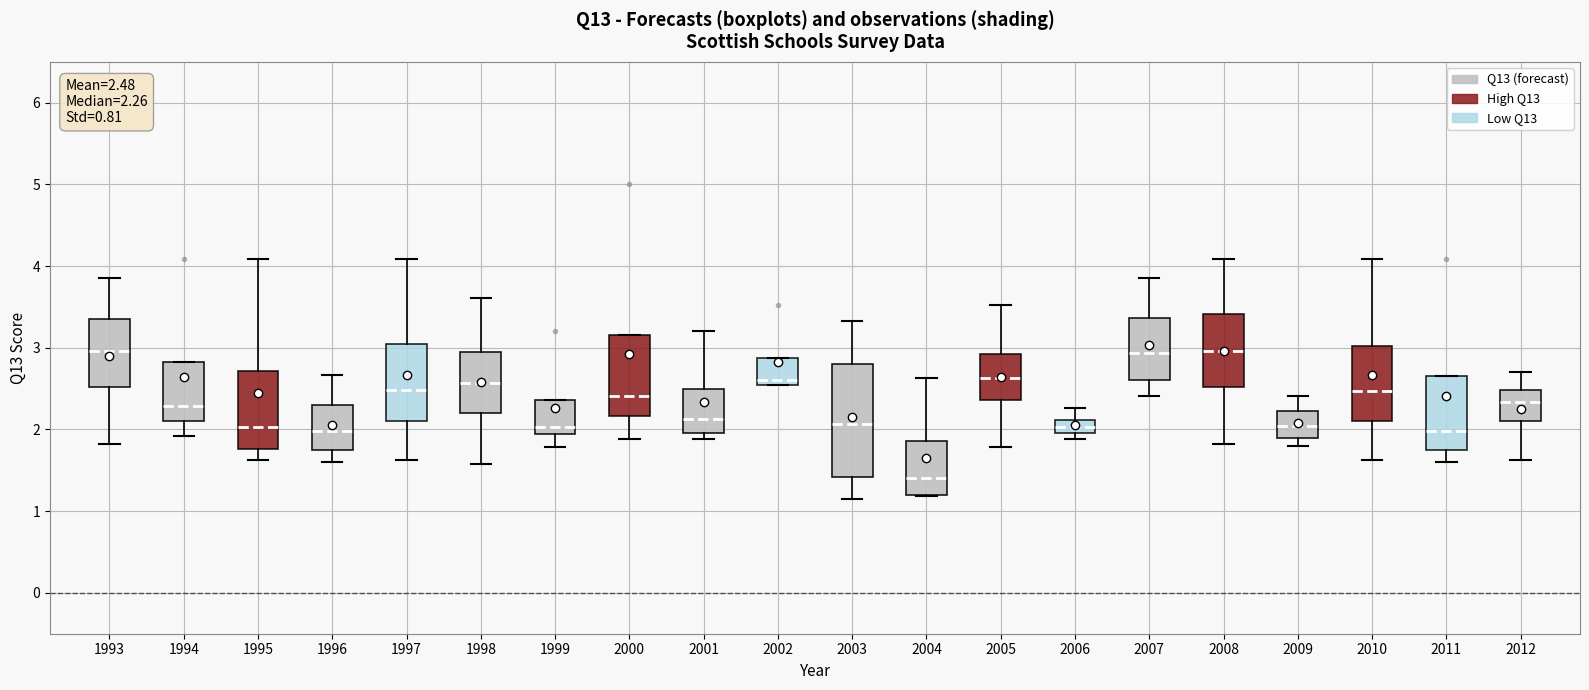

Which box's median line is the lowest?

2004